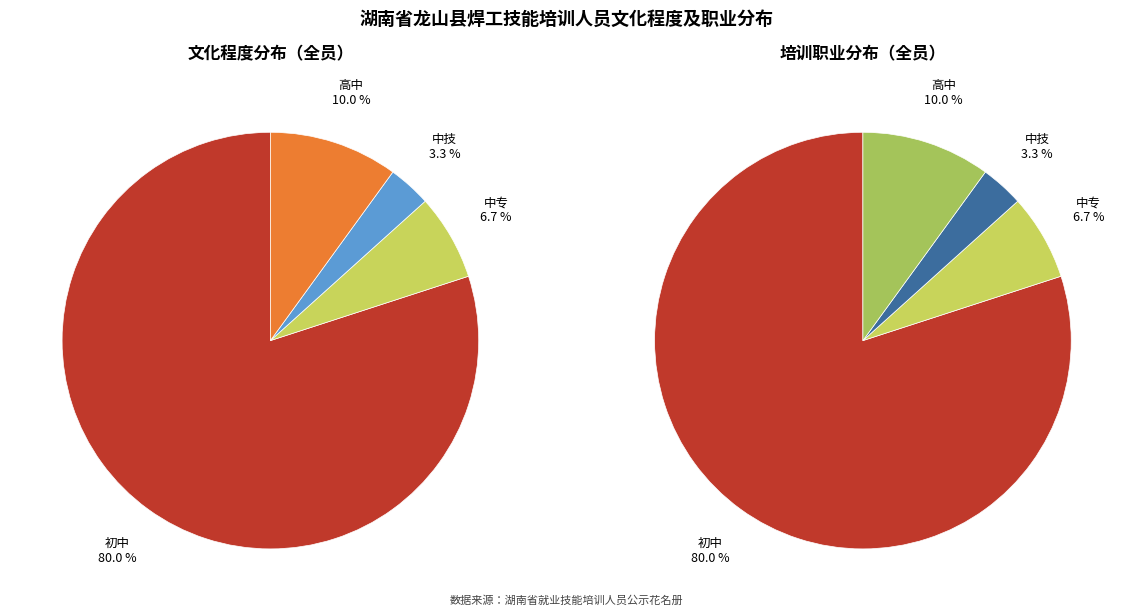

To the nearest percent, what is the combined percentage of 中专 and 高中?

17%